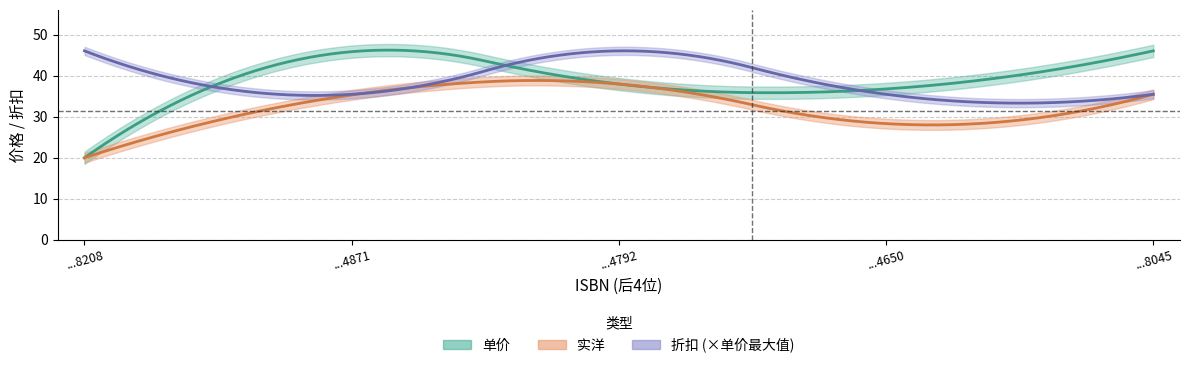

List the labels in order of 单价 value, largest first.

9787040538045, 9787040454871, 9787040494792, 9787040514650, 9771674678208